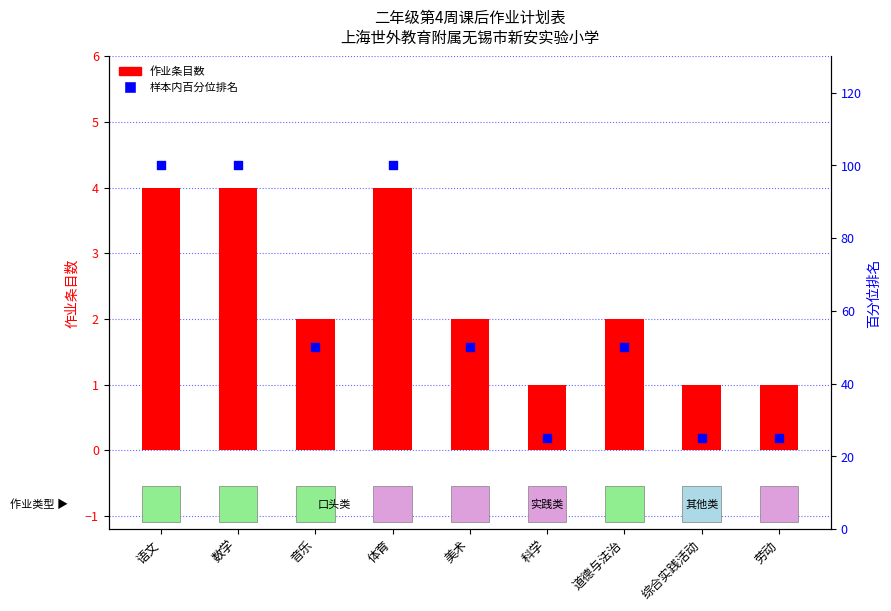

At how many categories does at least one series exceed 56?

3